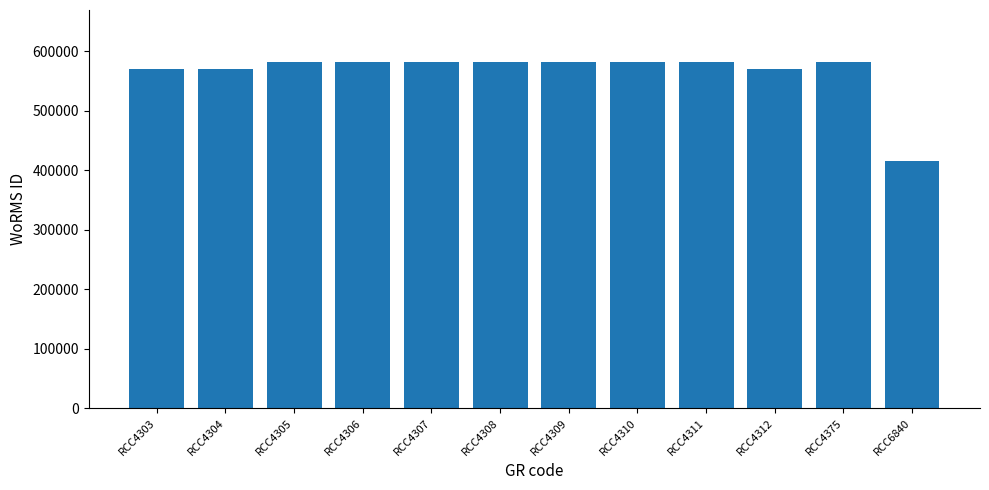

What is the difference between the maximum and minimum values?

166228